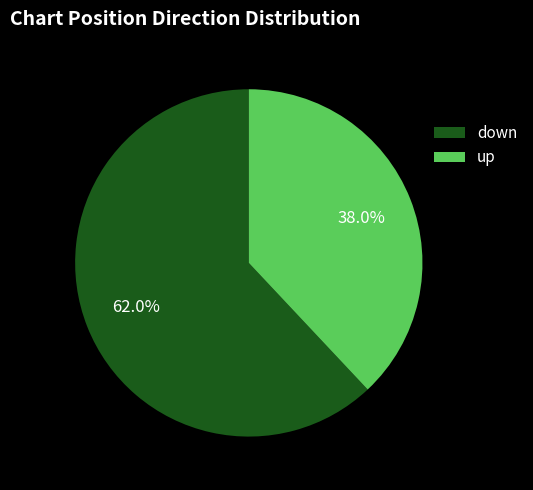

To the nearest percent, what is the difference between the down and up slice percentages?

24%